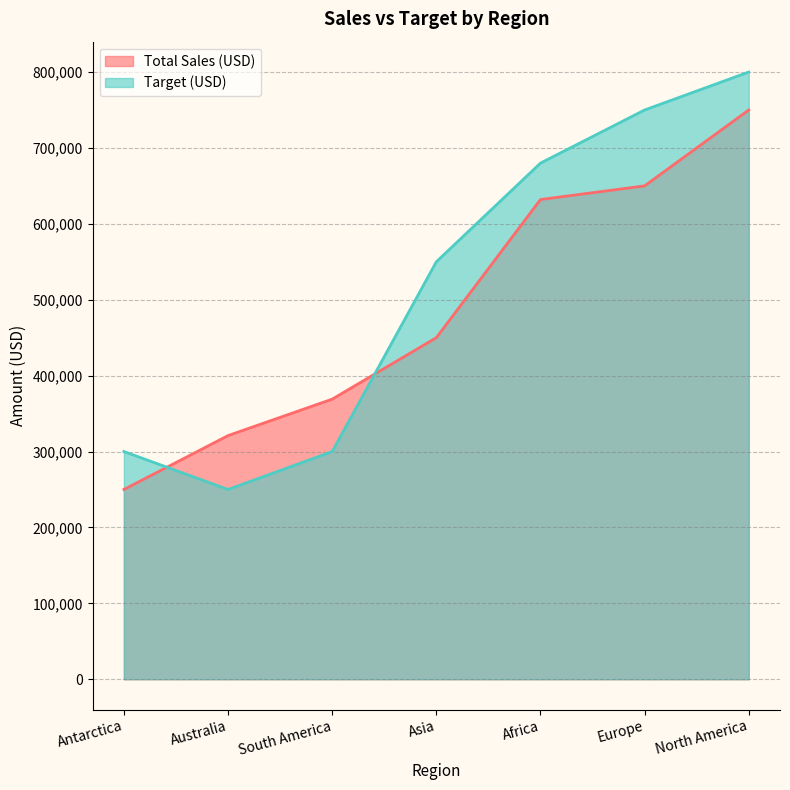

What is the sum of the Target (USD) values at Europe and Africa?

1430000